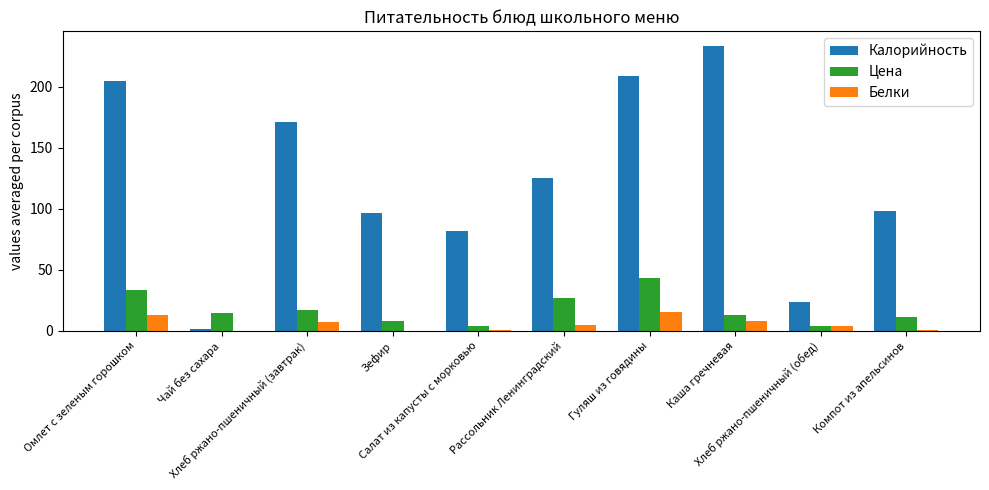

Are the bars horizontal?

No